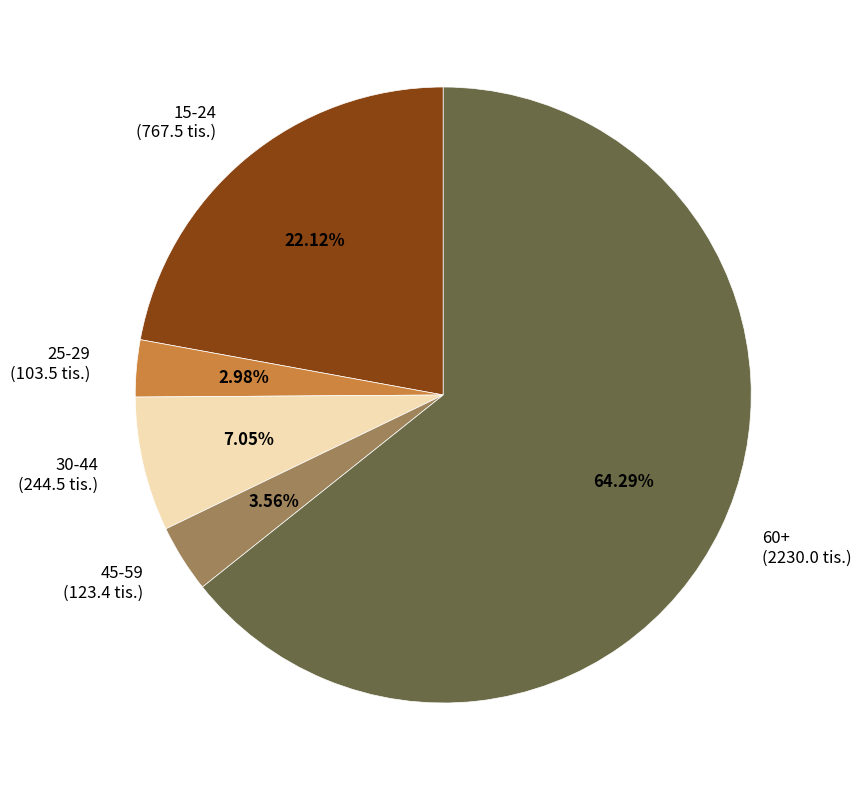

Rank the categories by value from highest to lowest.

60+, 15-24, 30-44, 45-59, 25-29